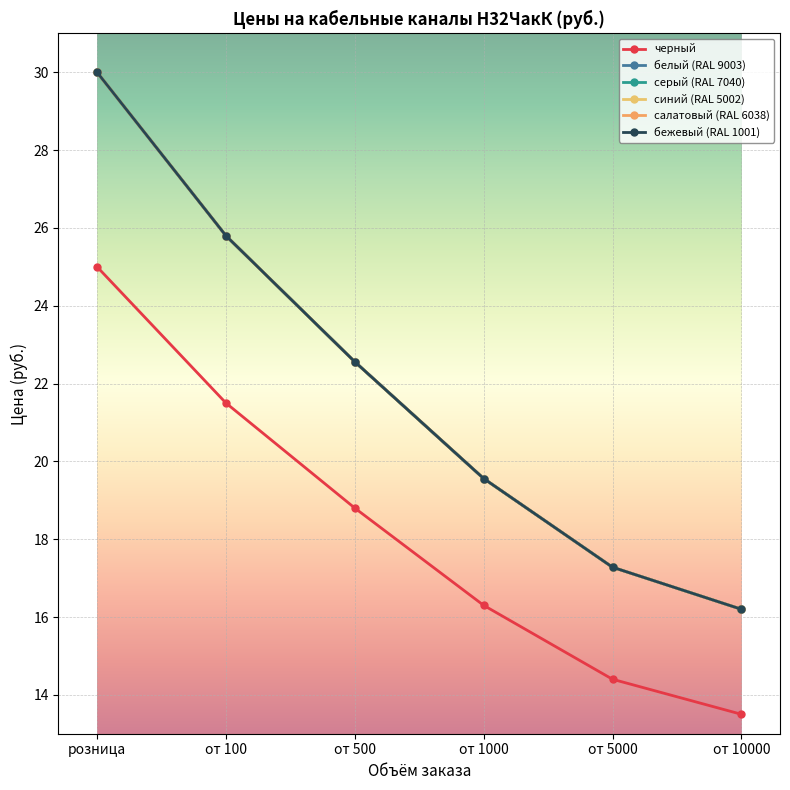

Does the chart have visible grid lines?

Yes